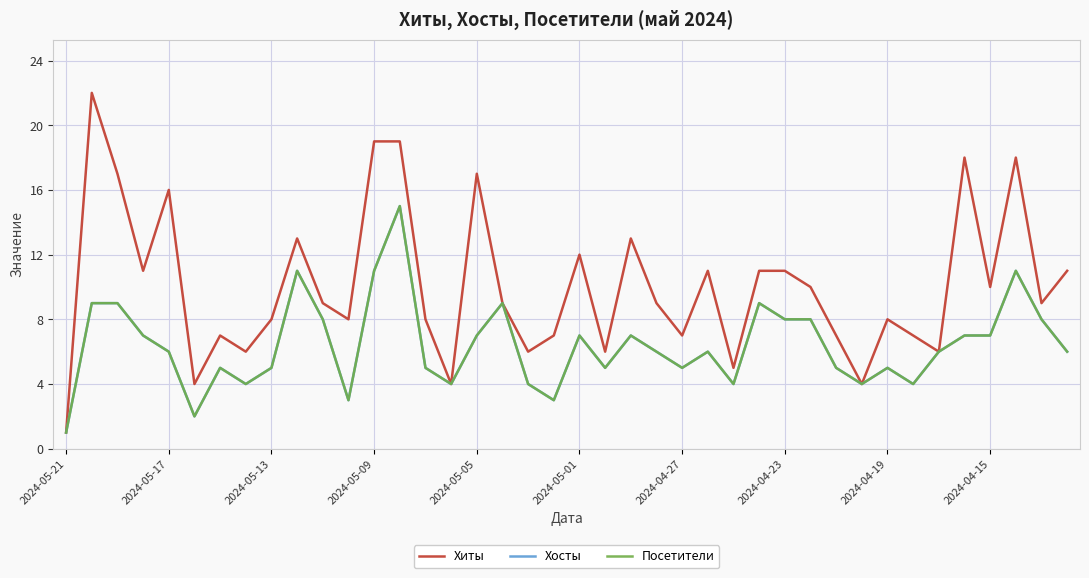

Which series has the largest range (max minus min)?

Хиты